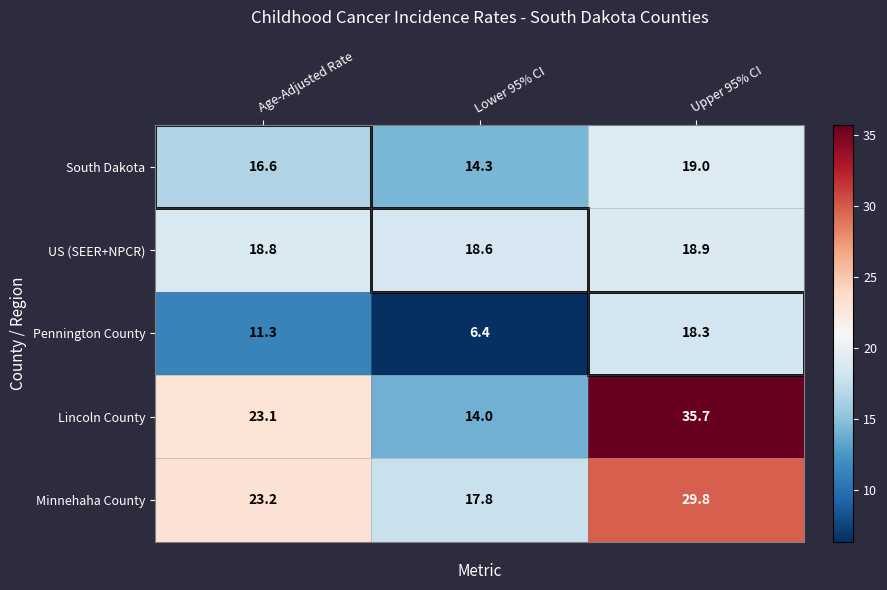

At which category does the chart reach its peak across all series?

Upper 95% CI